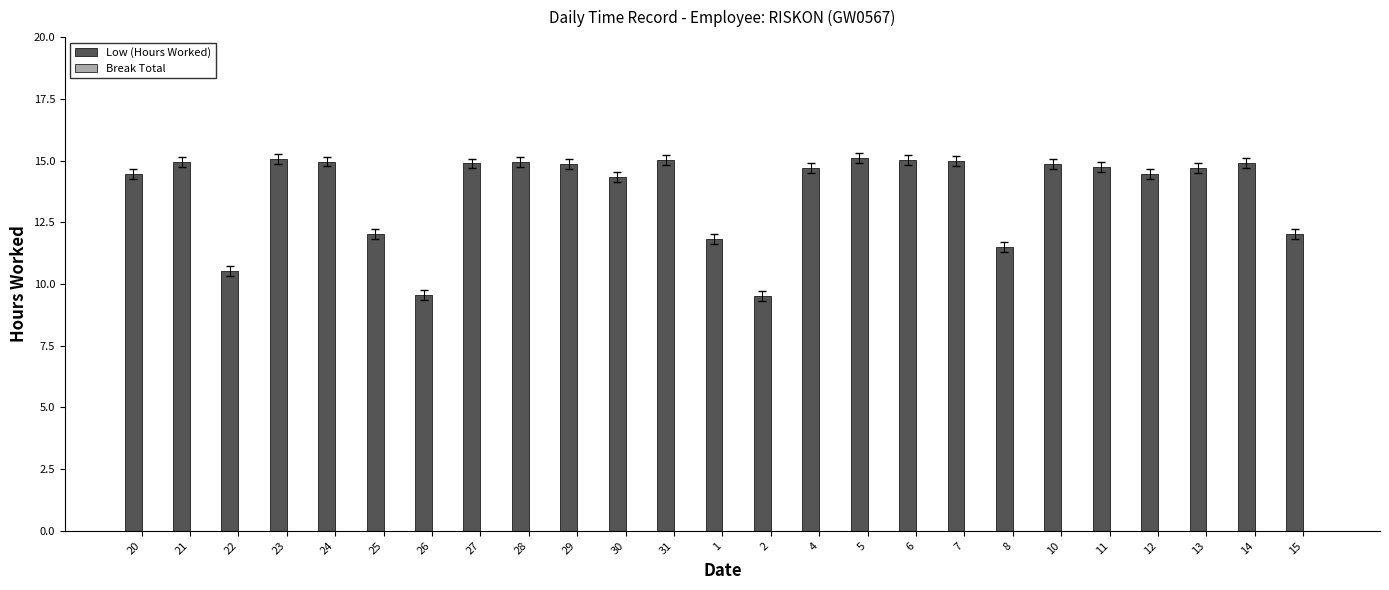

At which label does the data first exceed 14?

20